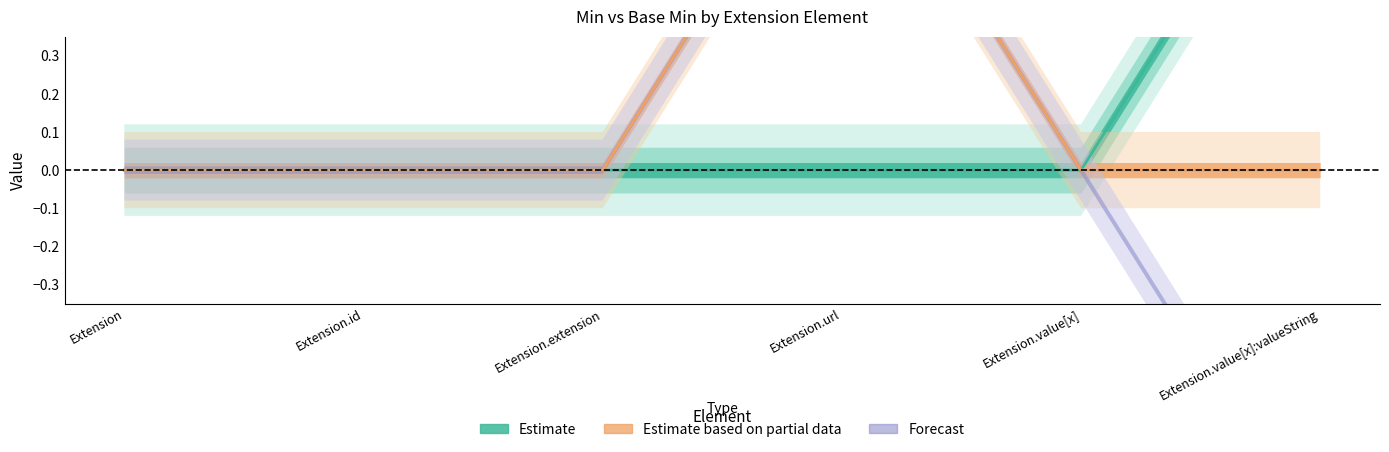

Count the Min values in the range 0 to 1.

6